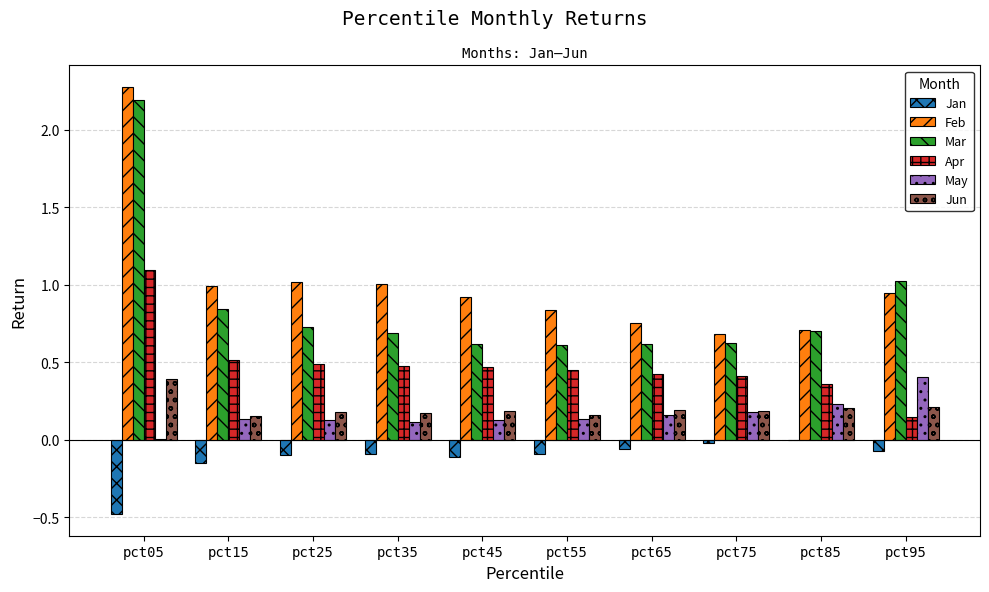

What are all the series names shown in the legend?

Jan, Feb, Mar, Apr, May, Jun